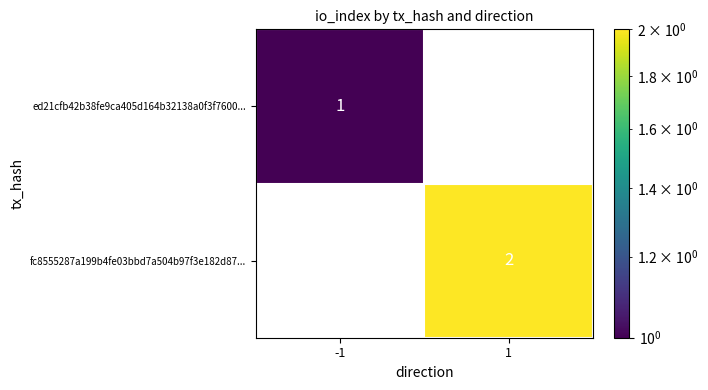

The ed21cfb42b38fe9ca405d164b32138a0f3f7600... series shows 1 at -1. True or false?

True